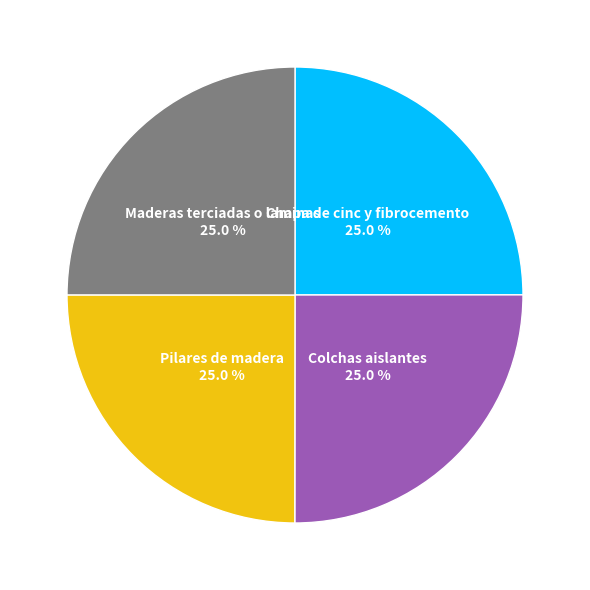

What is the ratio of the value at Pilares de madera to the value at Colchas aislantes?

1.0